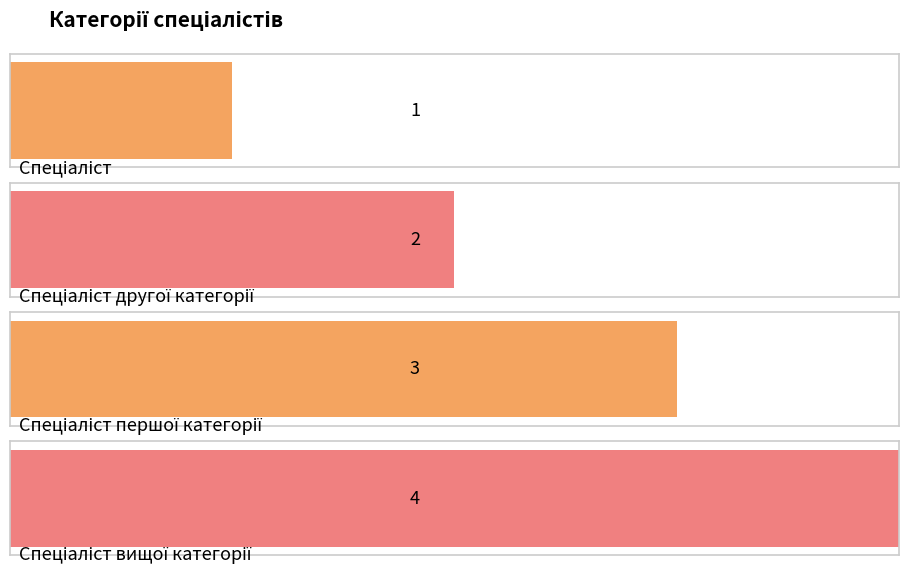

What is the maximum value shown in the chart?

4